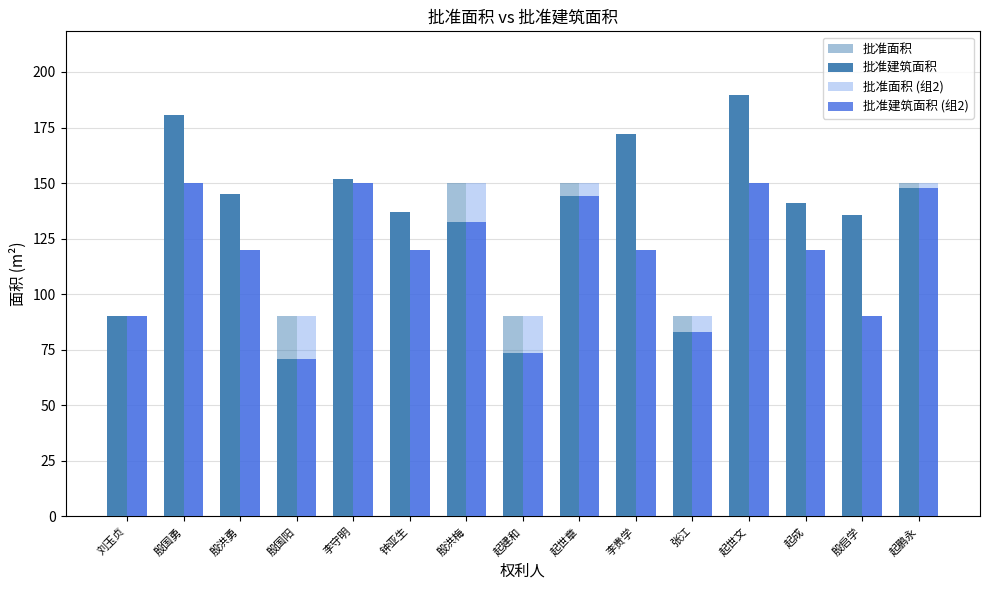

How many bars are there in each group?

4